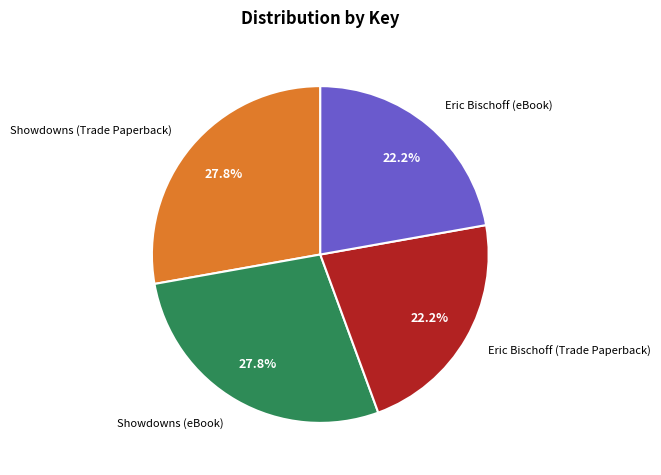

How many segments does this pie chart have?

4